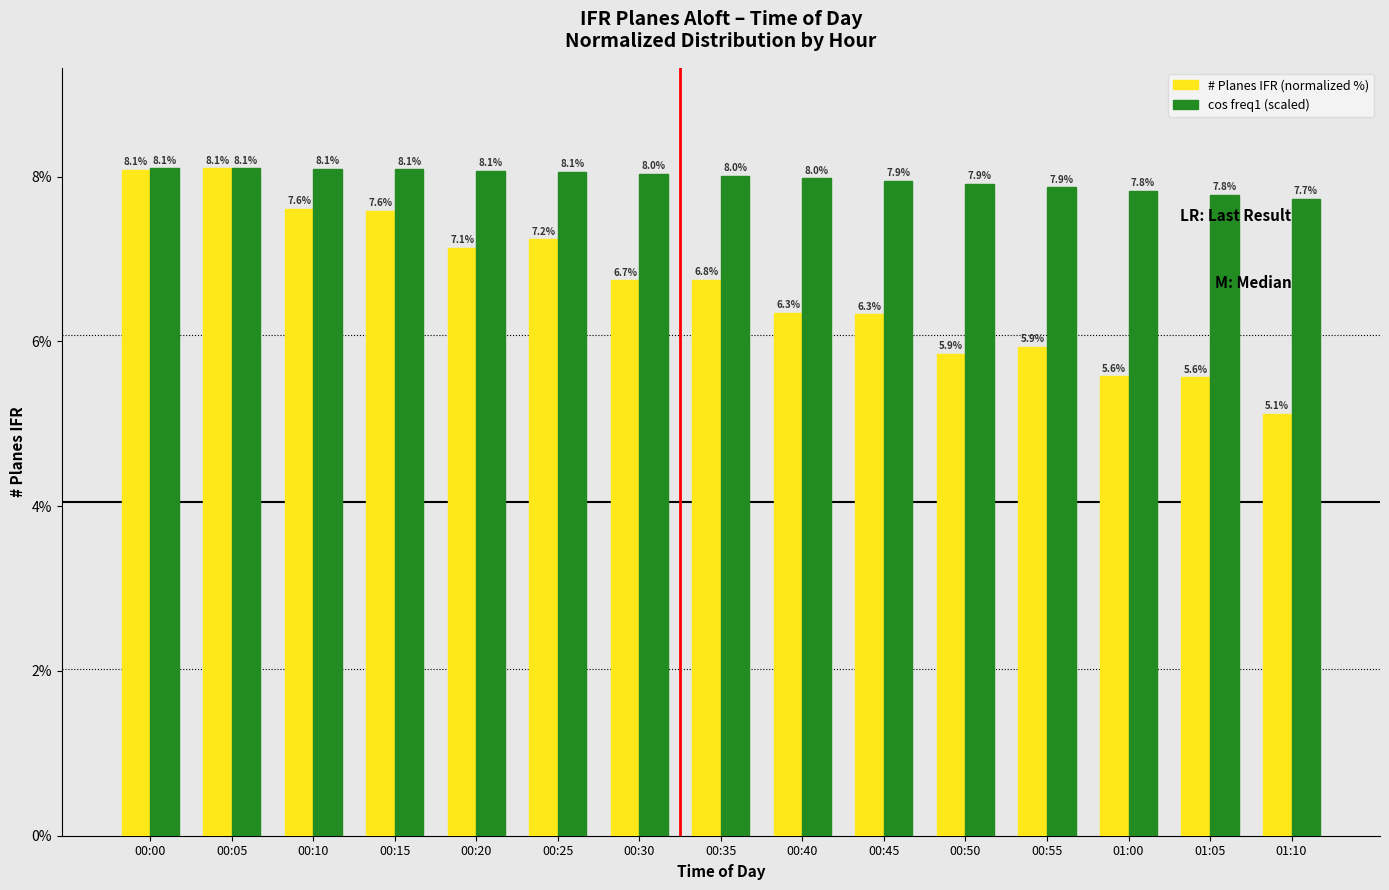

Read the cos freq1 (scaled) value at 01:10.

7.7